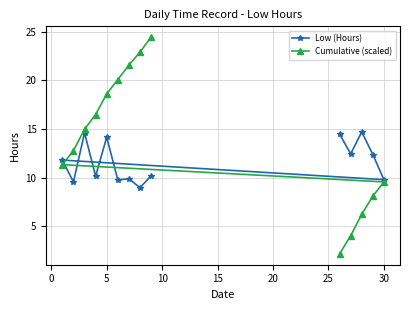

How many data points does each series have?

14